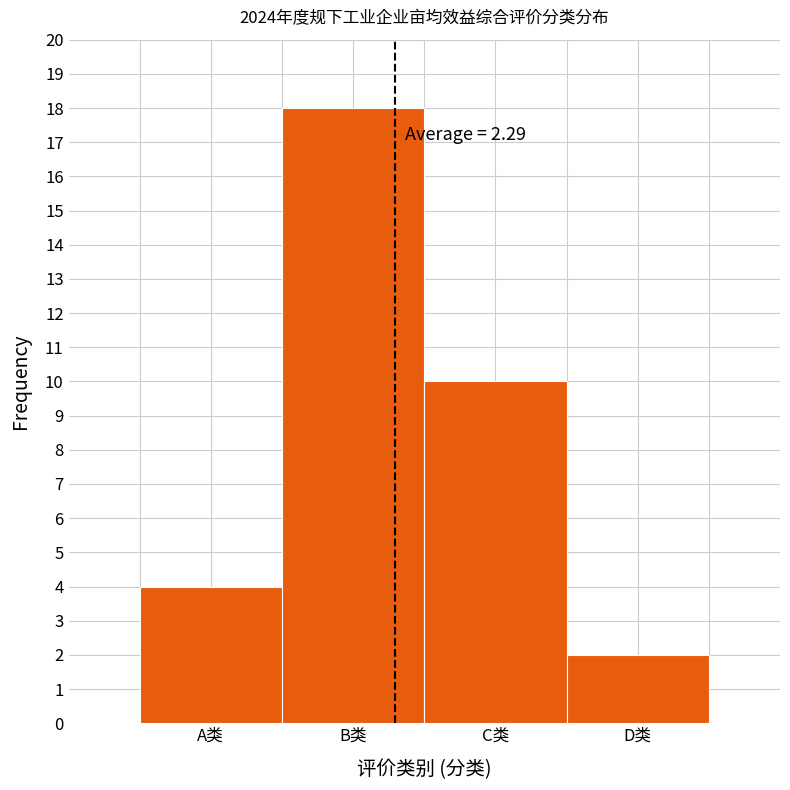

Reading left to right, what are all the values shown in this chart?

4	18	10	2